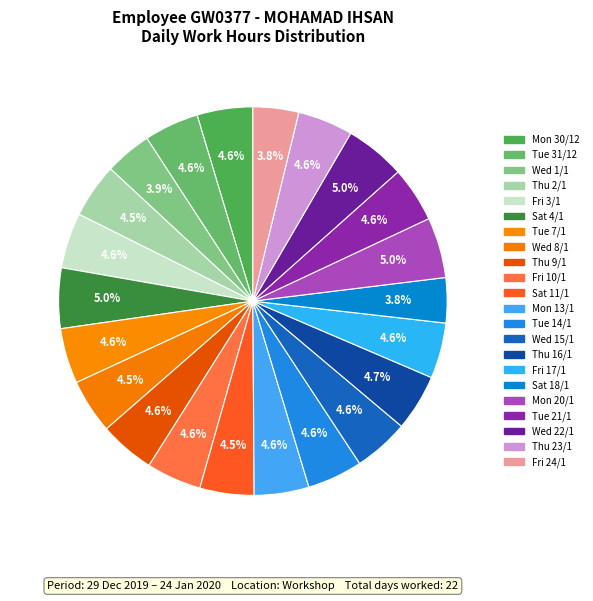

How many segments does this pie chart have?

22